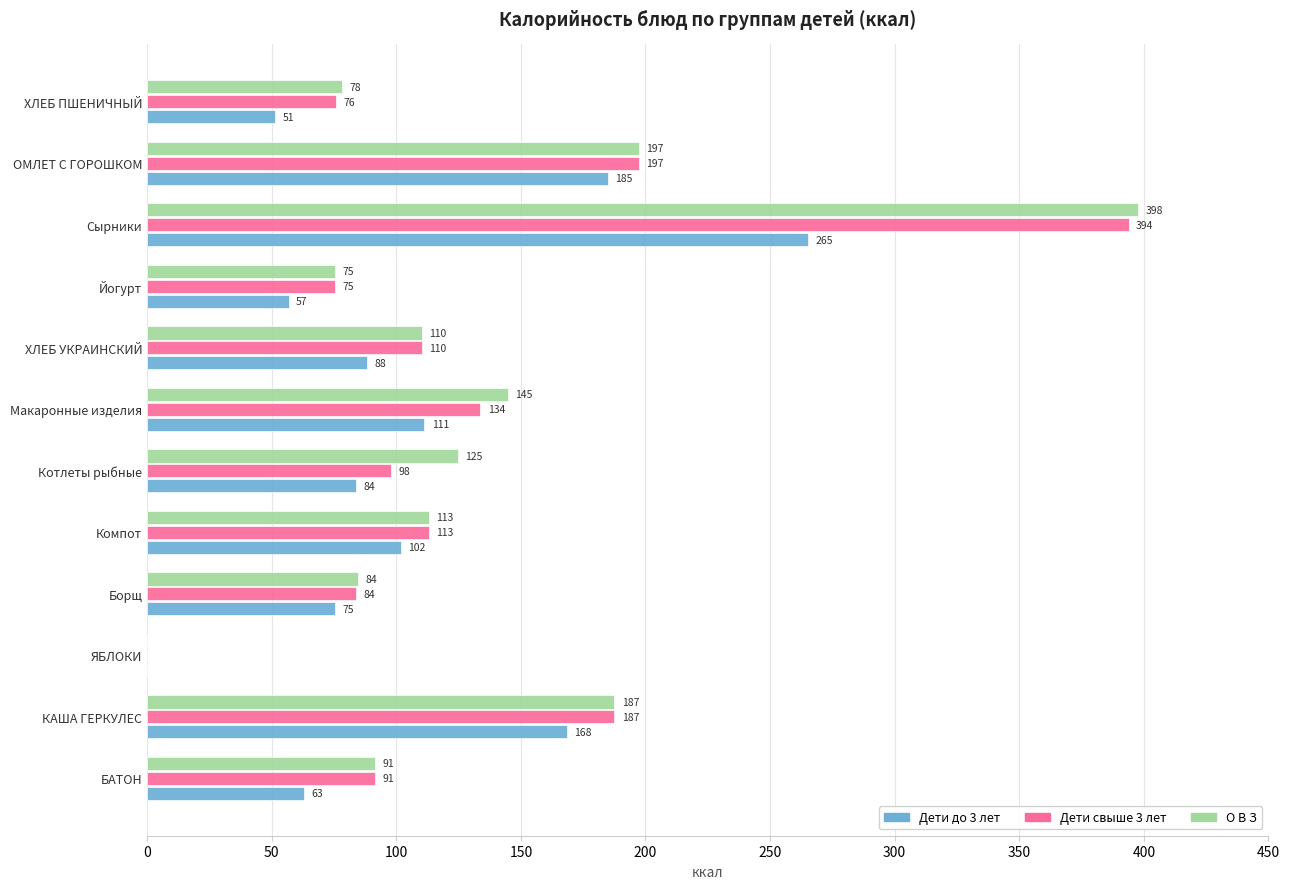

How many data points does each series have?

12